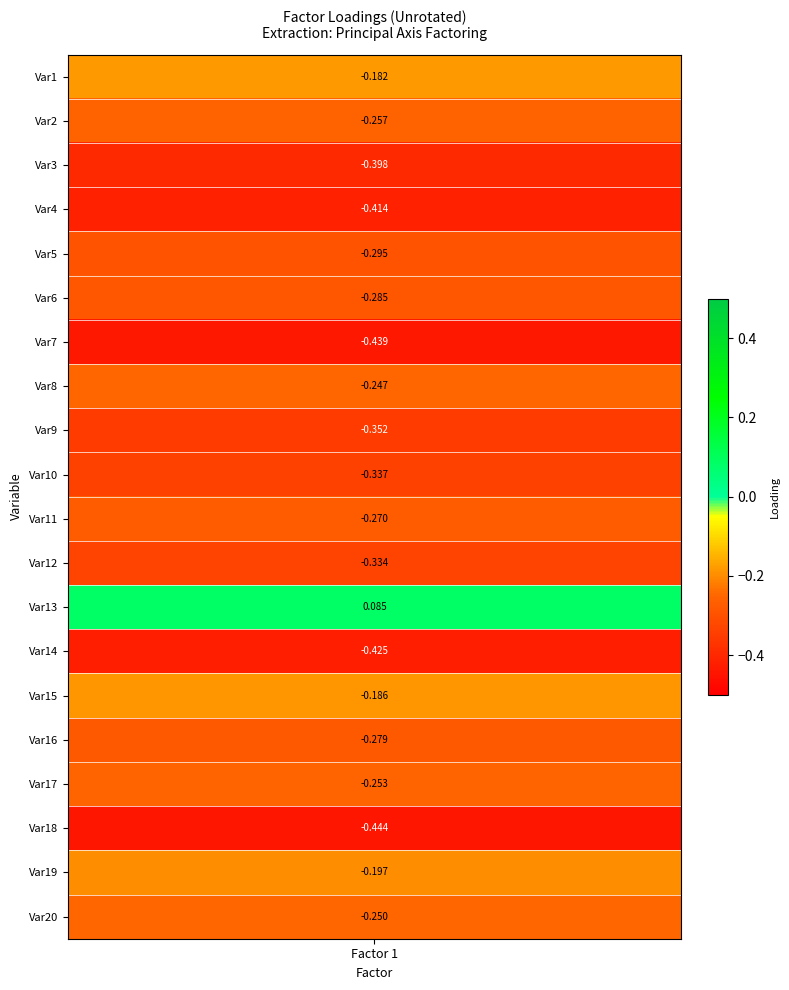

How many data points are less than 0?

19